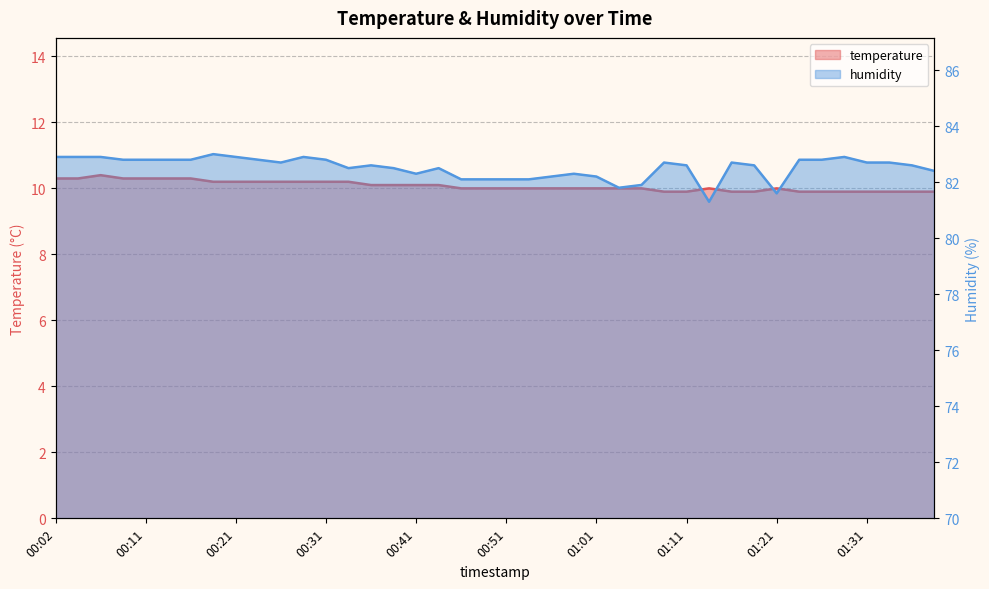

At which category is the sum across all series the highest?

00:06